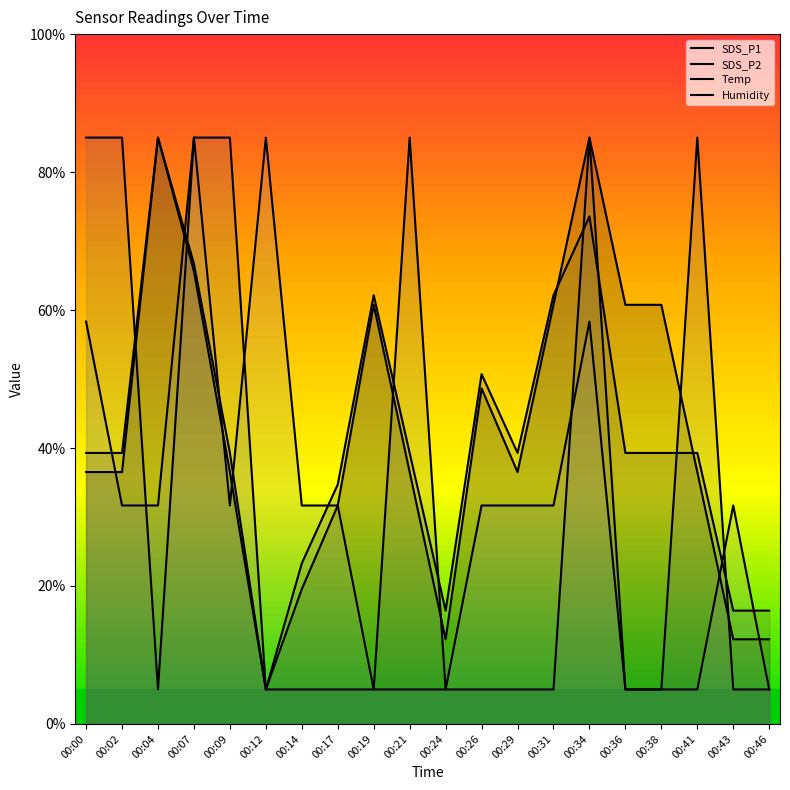

After their last crossing, which series has the higher values: Temp or SDS_P2?

SDS_P2